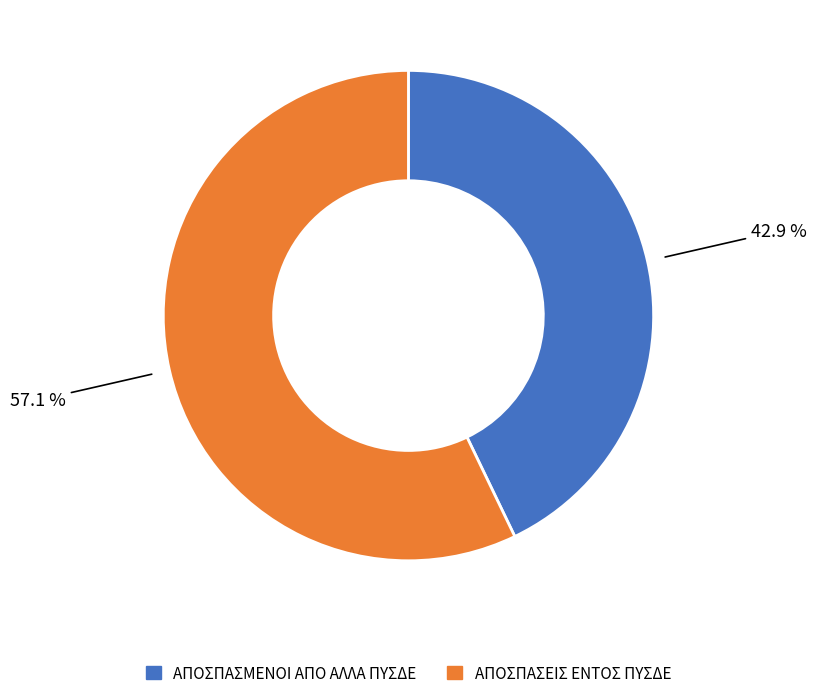

True or false: ΑΠΟΣΠΑΣΜΕΝΟΙ ΑΠO ΑΛΛΑ ΠΥΣΔΕ accounts for 34% of the total.

False